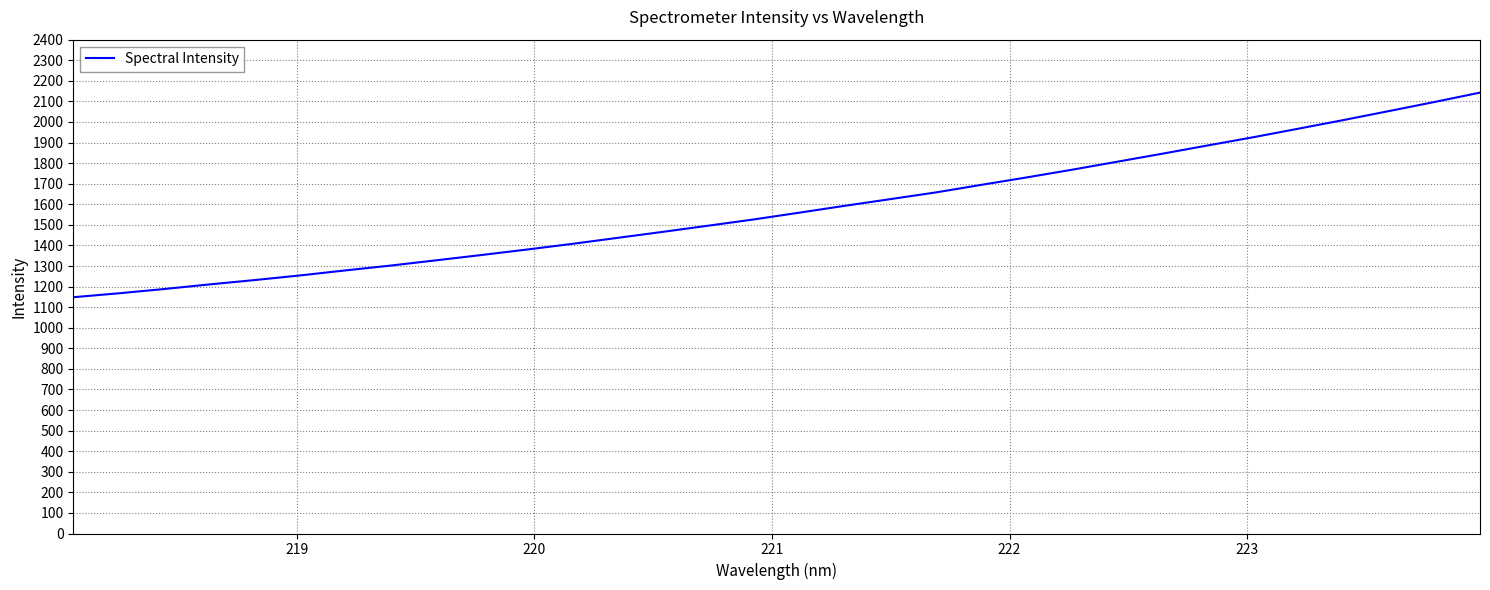

What is the greatest value displayed?

2142.7